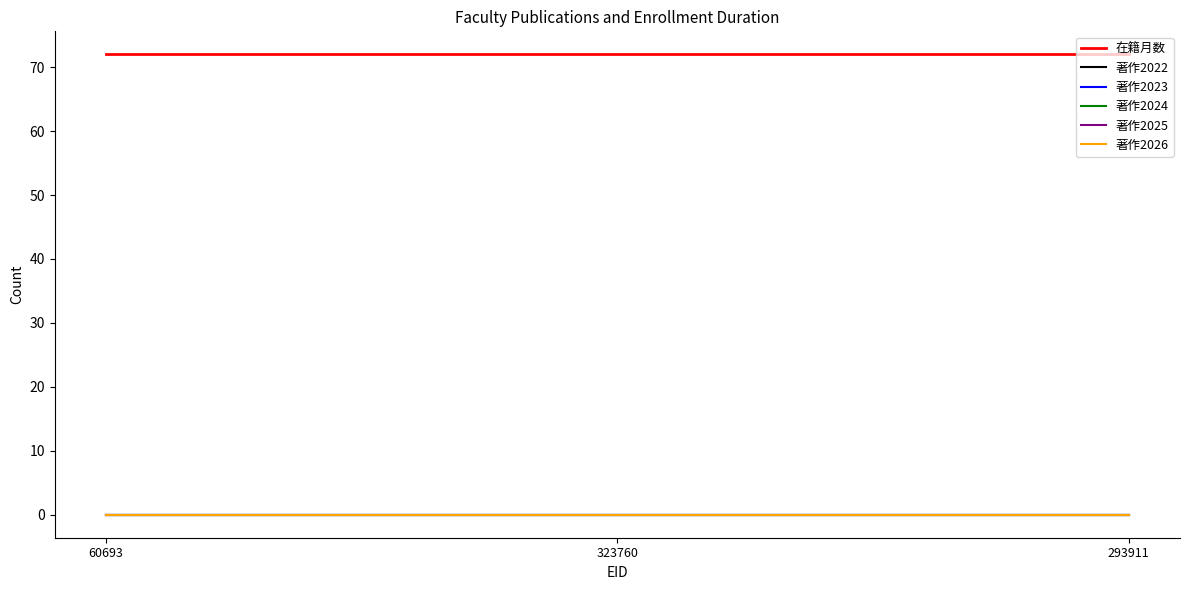

Rank the series by their maximum value, from highest to lowest.

在籍月数, 著作2022, 著作2023, 著作2024, 著作2025, 著作2026